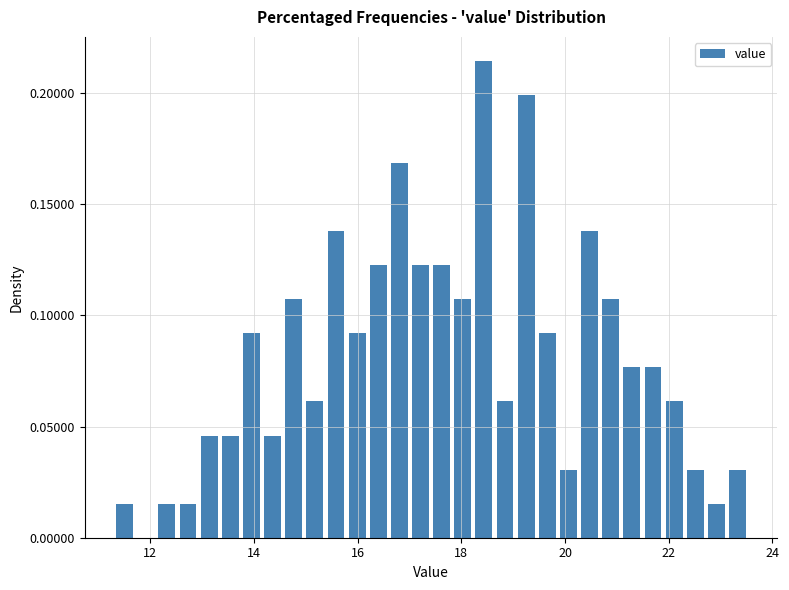

Around what value on the x-axis is the tallest bar? Give the approximate position of its centre, as read against the axis.

18.4